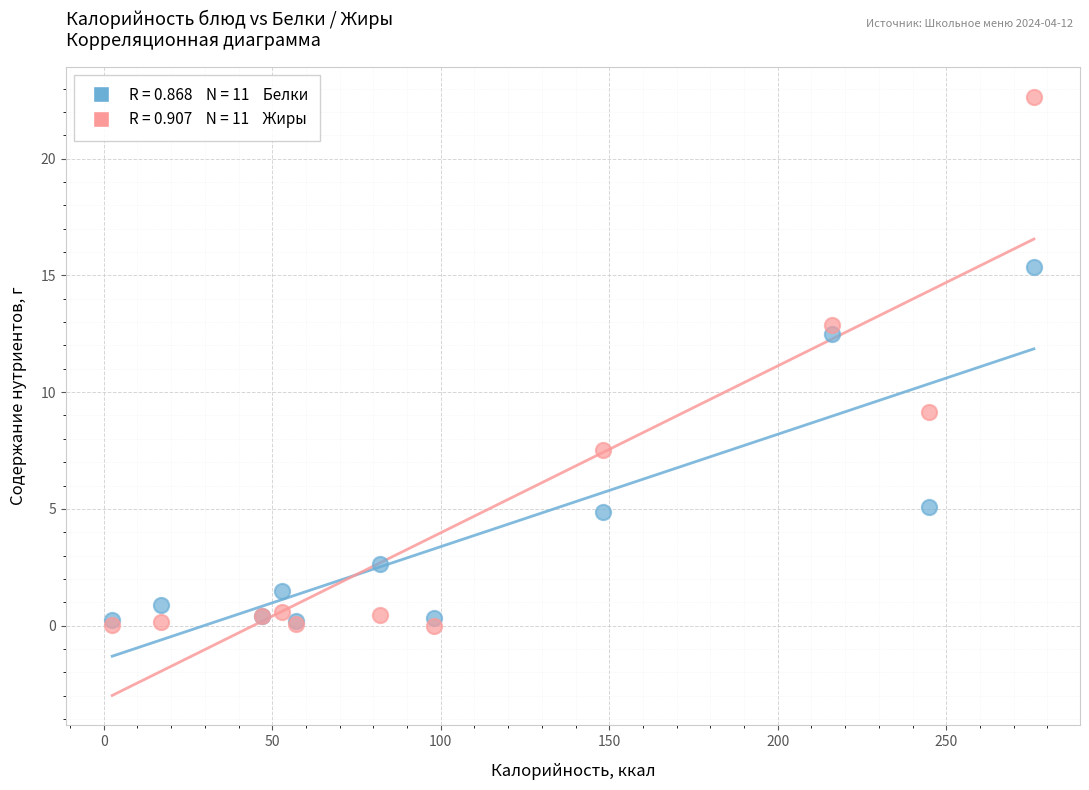

Across all series, what Y value is closest to 11?

12.5